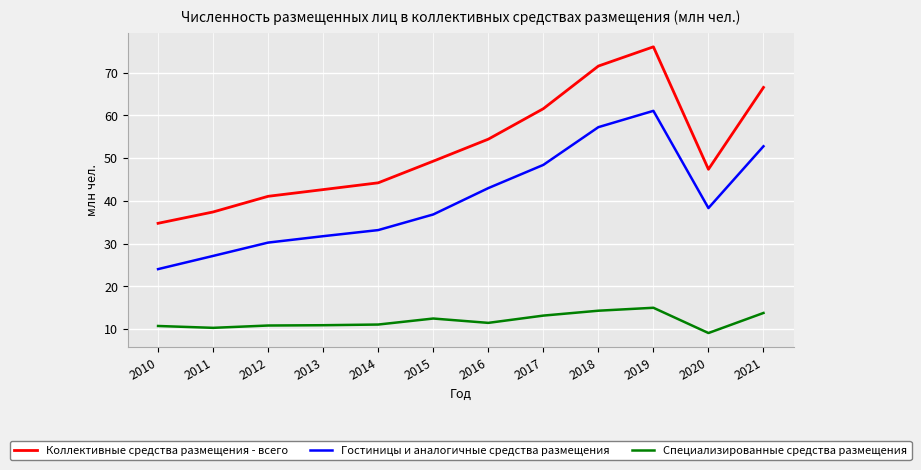

Which series has the widest spread of values?

Коллективные средства размещения - всего